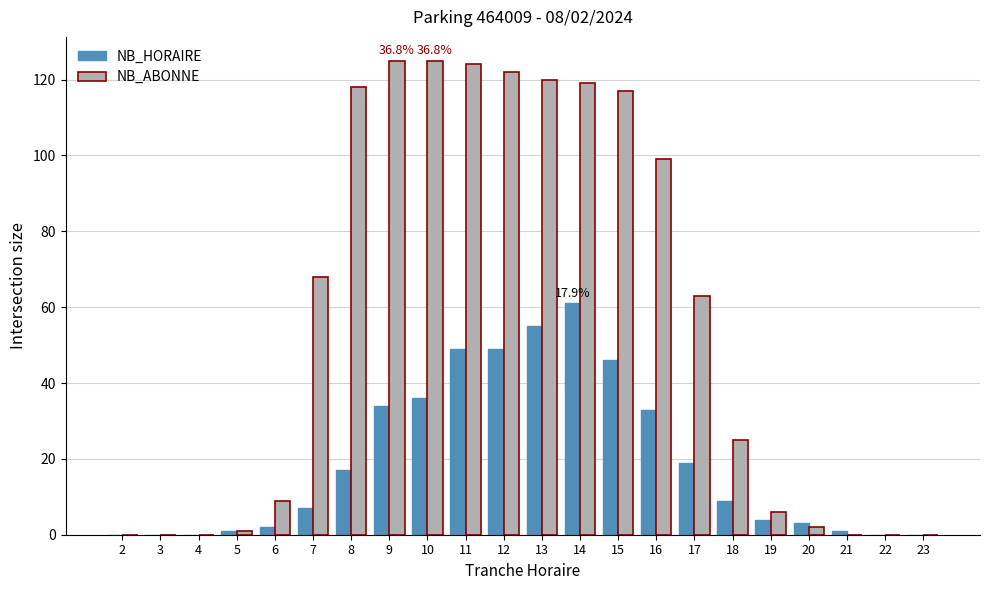

What is the sum of all NB_HORAIRE values?

426